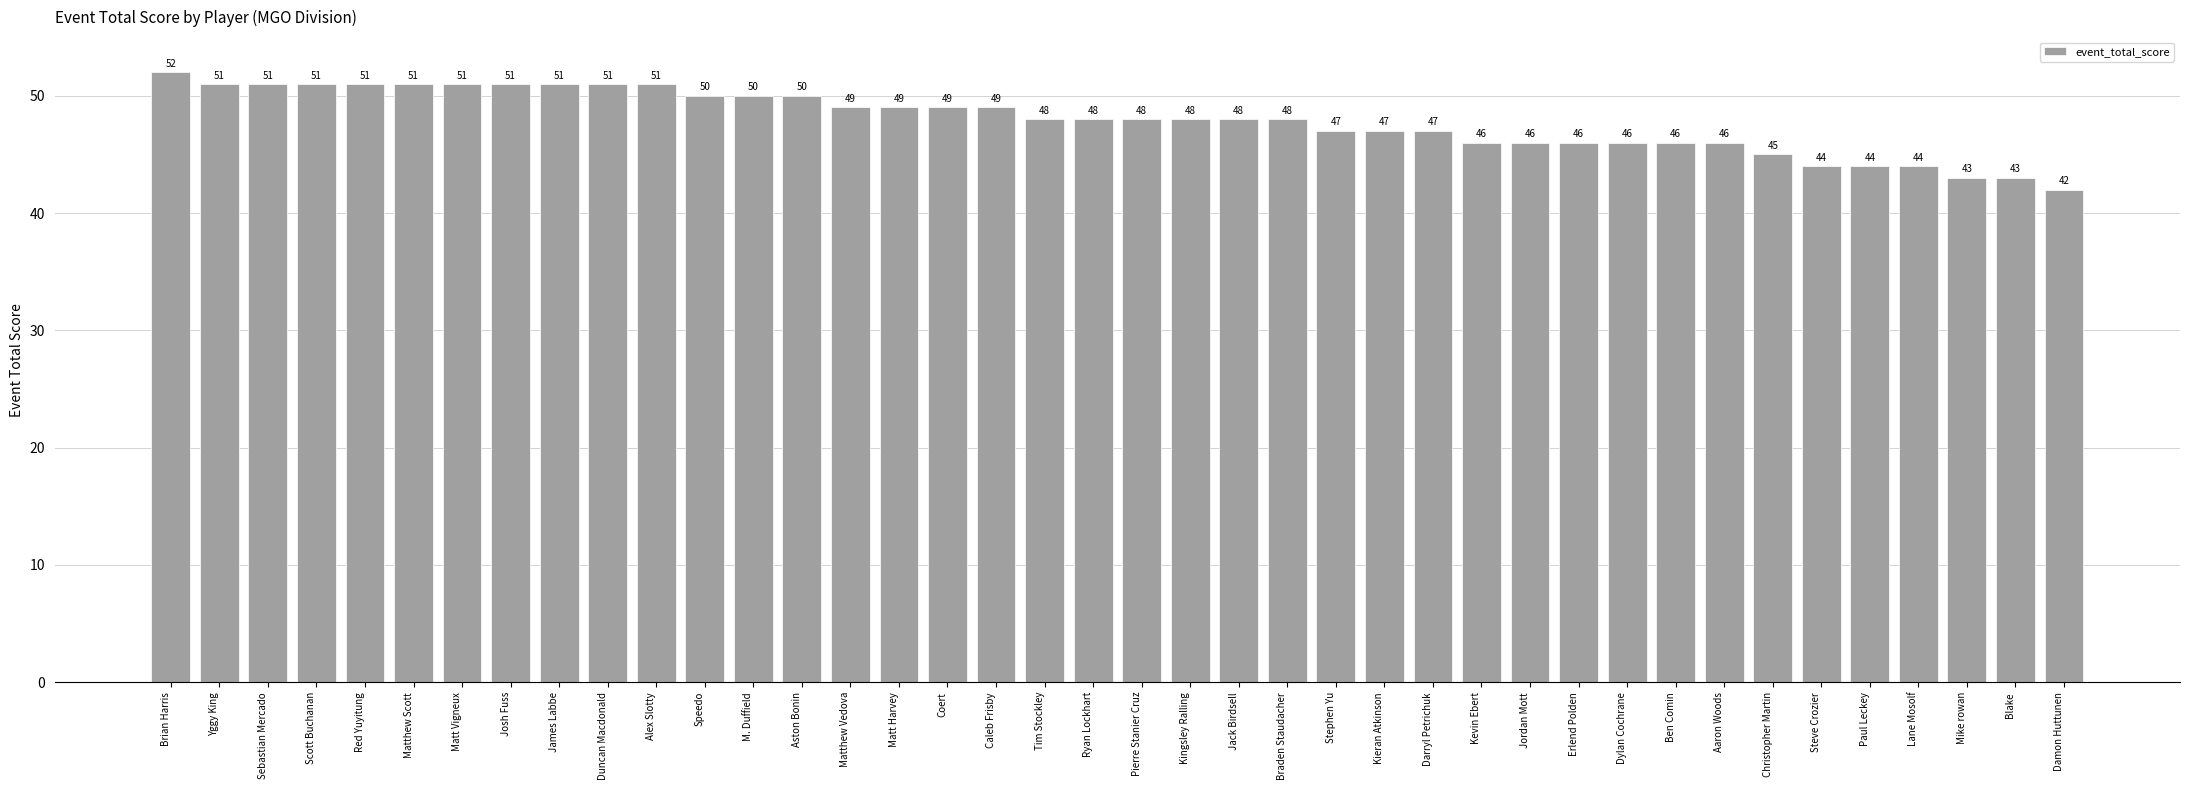

At which category does the chart reach its peak across all series?

Brian Harris